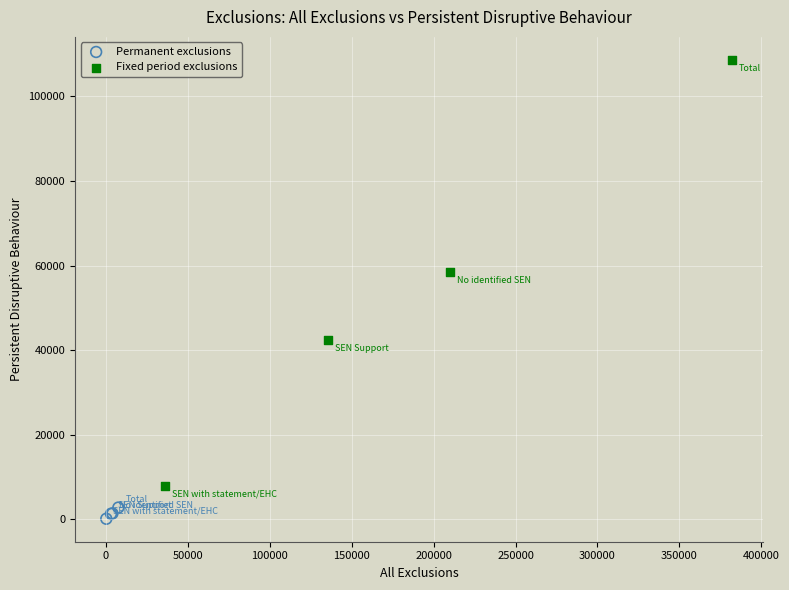

Which series reaches the minimum Y coordinate?

Permanent exclusions